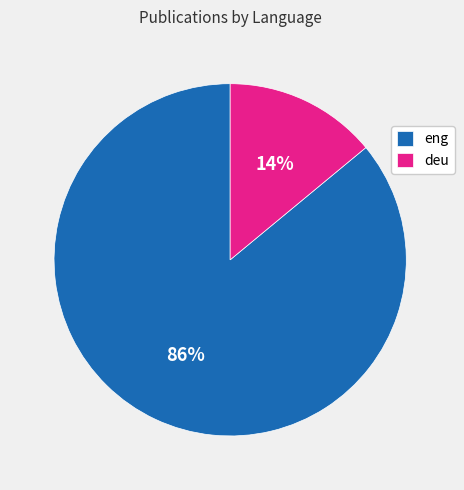

What is the smallest slice in the pie chart?

deu